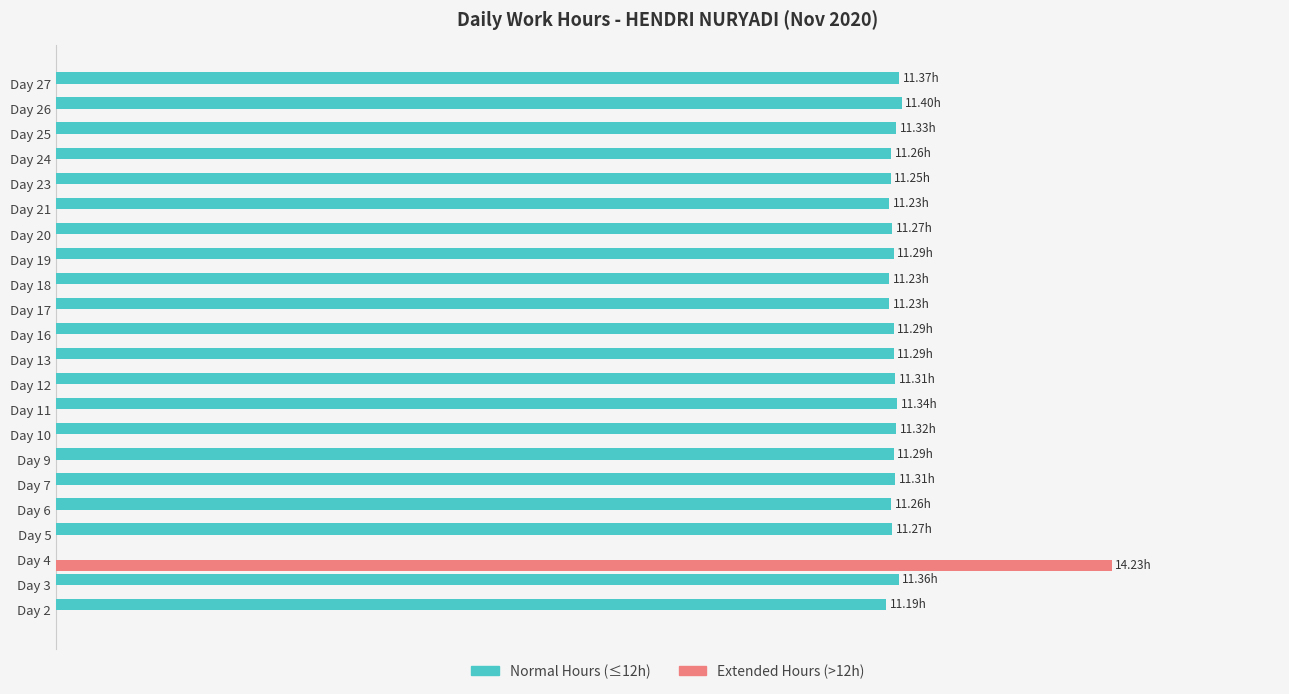

What are all the series names shown in the legend?

Normal Hours (≤12h), Extended Hours (>12h)